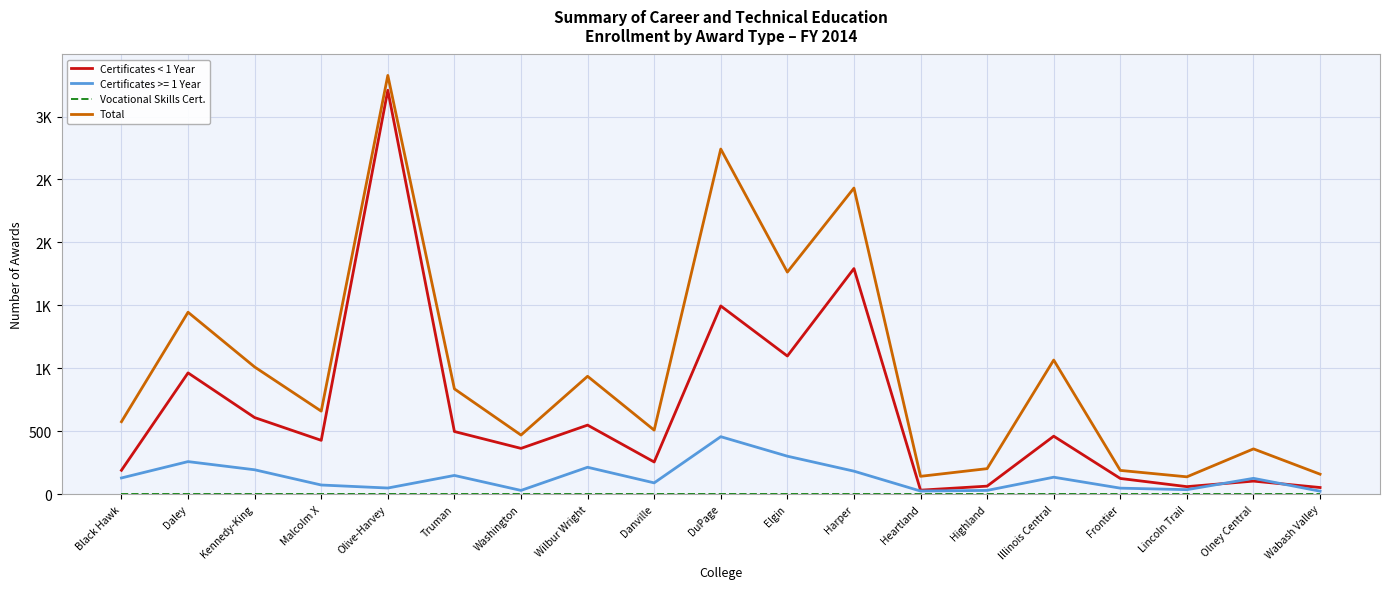

List the labels in order of Total value, largest first.

Olive-Harvey, DuPage, Harper, Elgin, Daley, Illinois Central, Kennedy-King, Wilbur Wright, Truman, Malcolm X, Black Hawk, Danville, Washington, Olney Central, Highland, Frontier, Wabash Valley, Heartland, Lincoln Trail